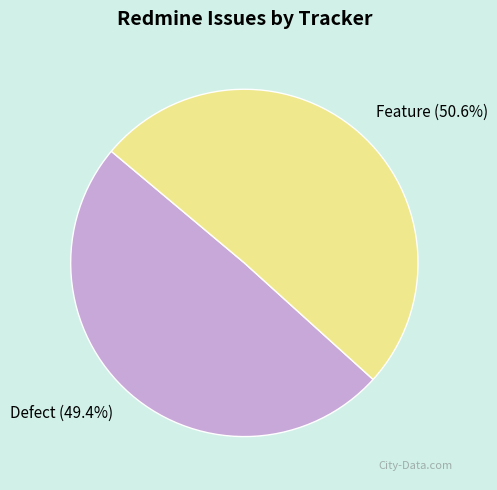

Is there any slice that represents more than half of the pie?

Yes